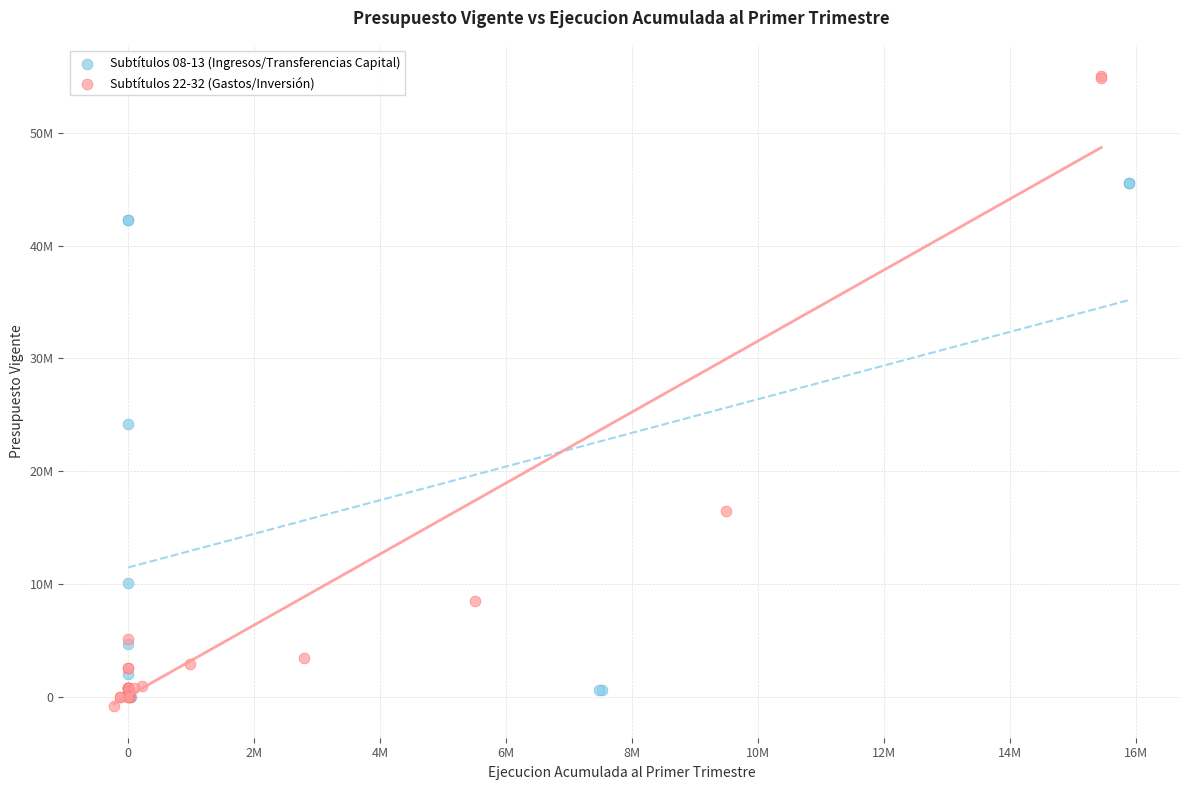

What are all the series names shown in the legend?

Subtítulos 08-13 (Ingresos/Transferencias Capital), Subtítulos 22-32 (Gastos/Inversión)